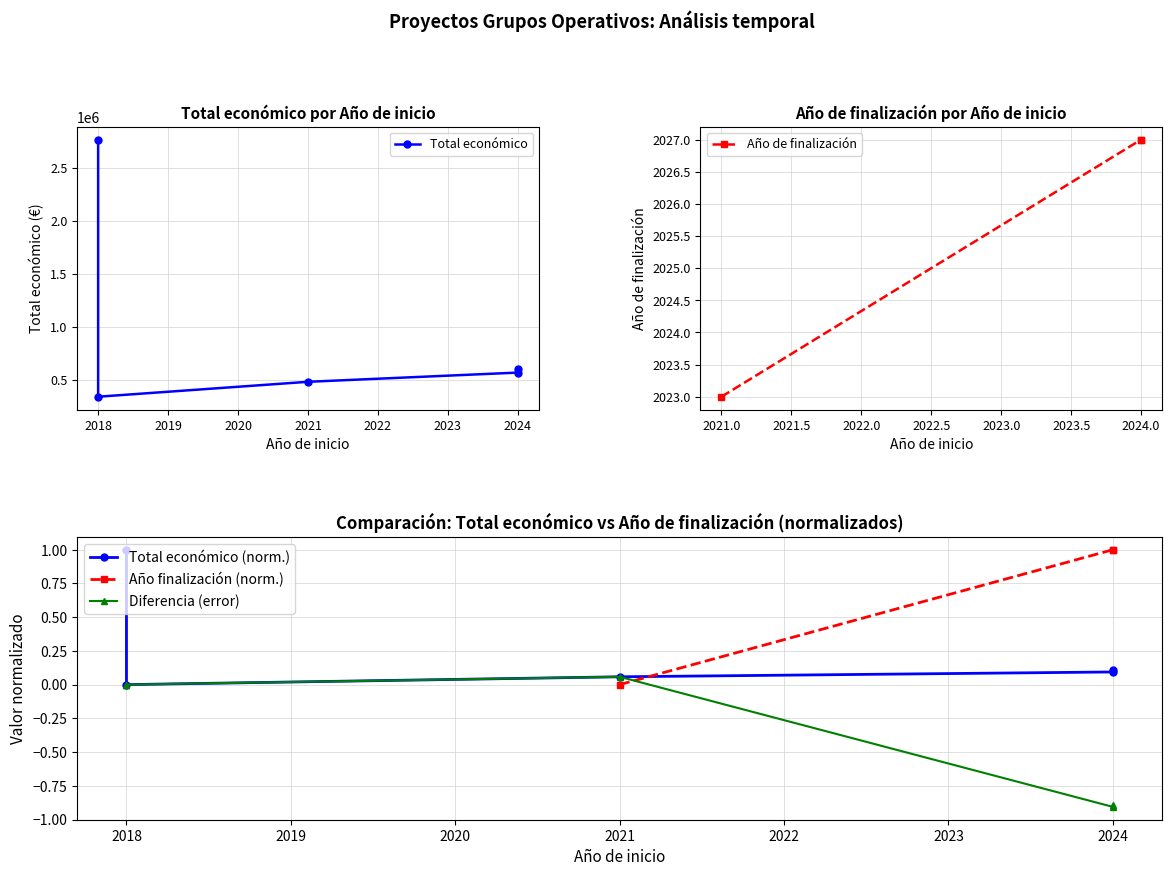

At which category does the chart reach its minimum across all series?

2018